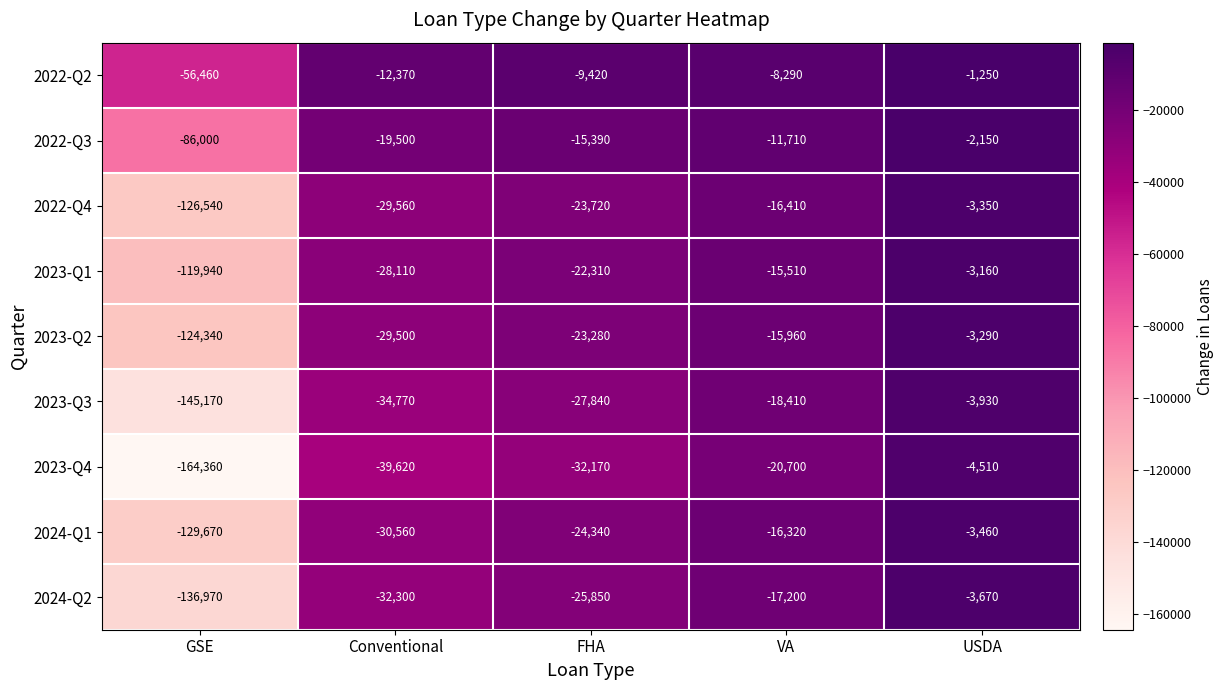

At which category is the sum across all series the highest?

USDA